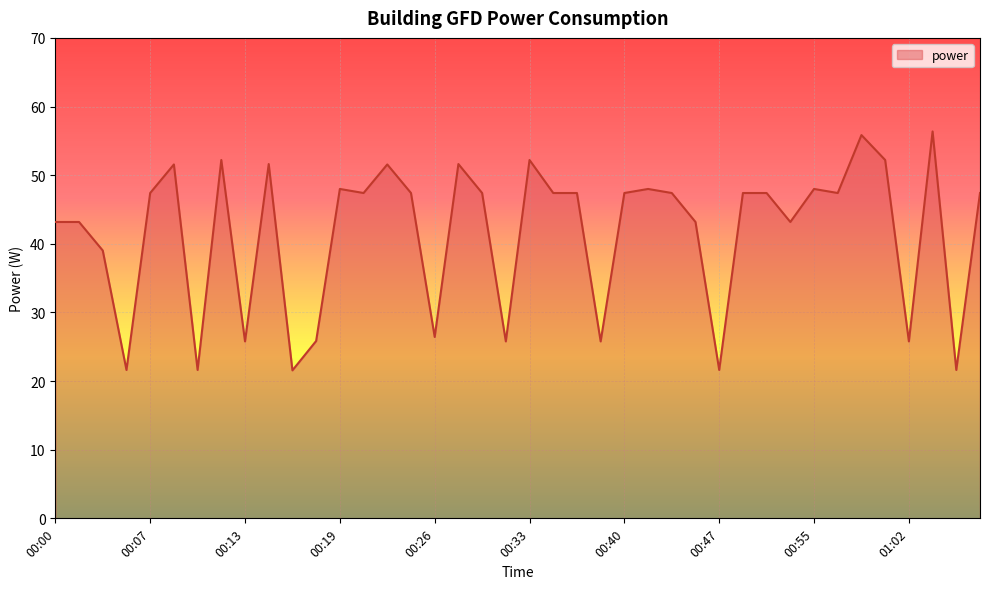

What is the maximum value shown in the chart?

56.4